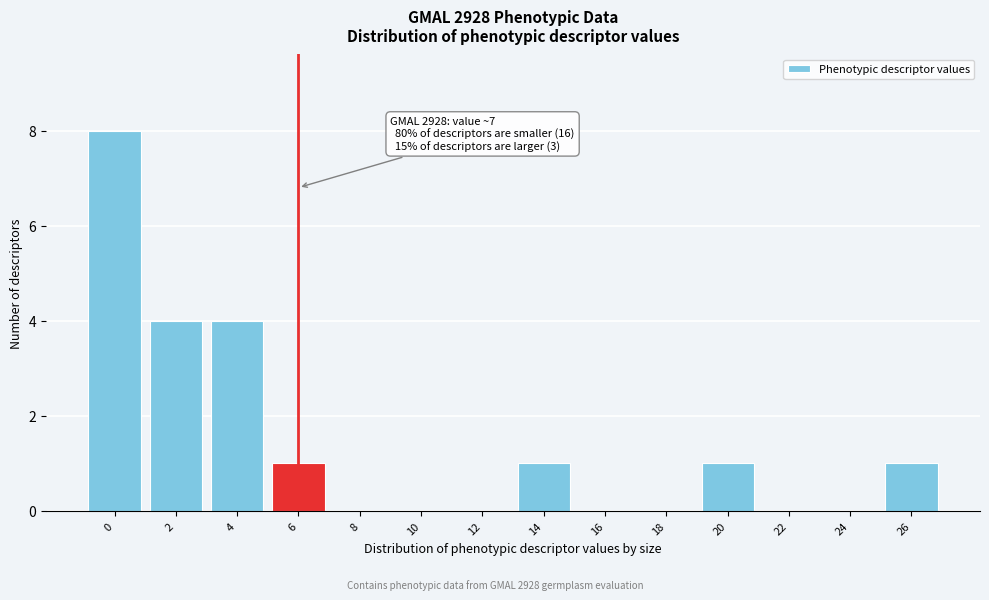

Reading left to right, what are all the values shown in this chart?

0=8	2=4	4=4	6=1	8=0	10=0	12=0	14=1	16=0	18=0	20=1	22=0	24=0	26=1